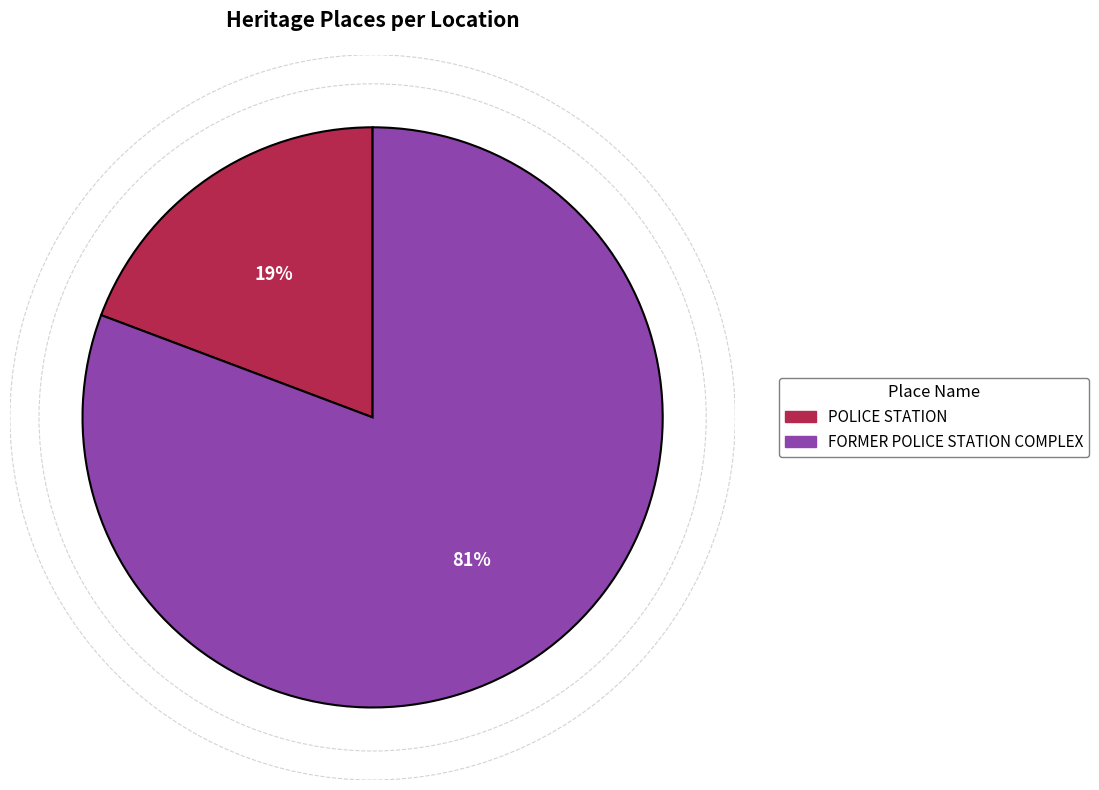

Count the number of slices in the pie.

2